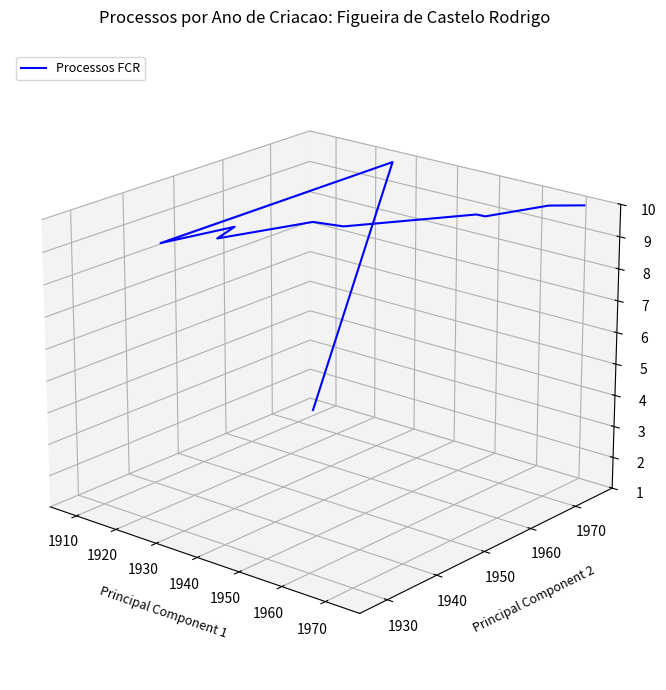

What is the label of the 7th point from the left?

1960